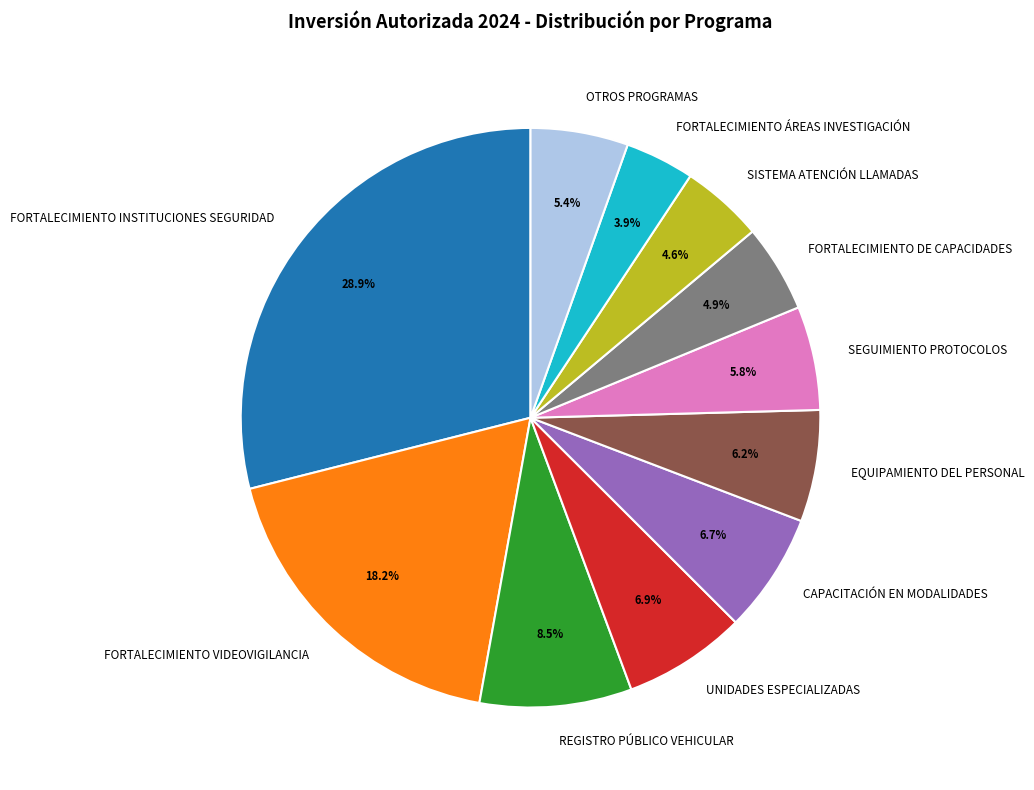

Which has a higher value, REGISTRO PÚBLICO VEHICULAR or FORTALECIMIENTO INSTITUCIONES SEGURIDAD?

FORTALECIMIENTO INSTITUCIONES SEGURIDAD